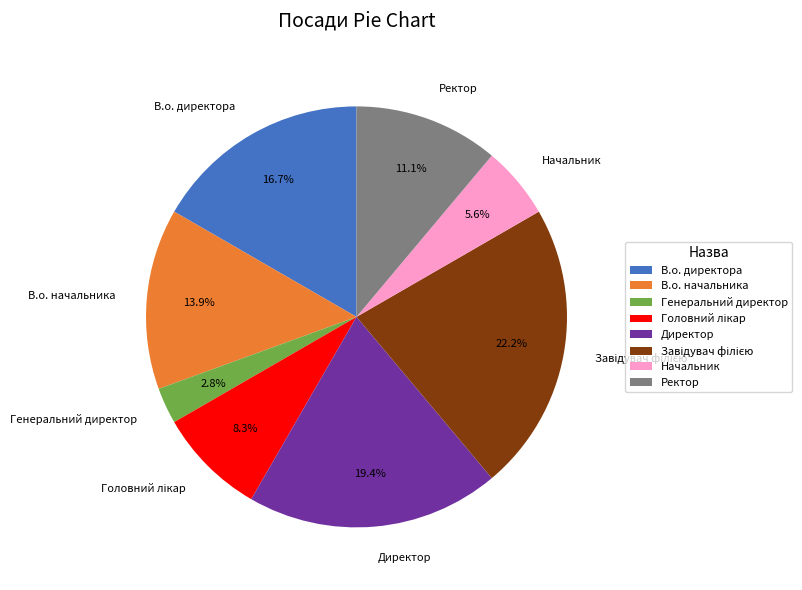

Which slice is the smallest?

Генеральний директор